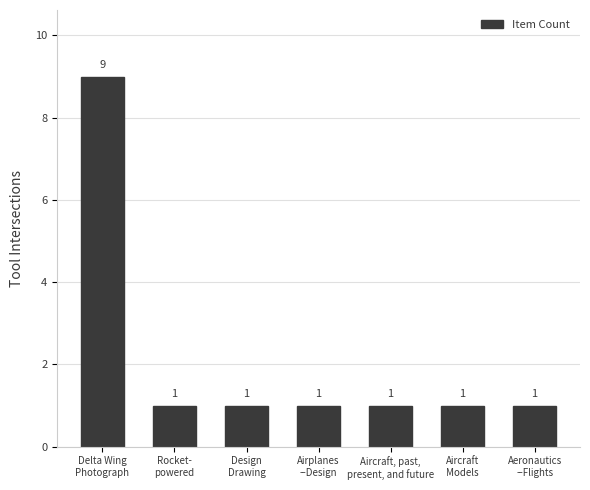

What is the sum of all values?

15